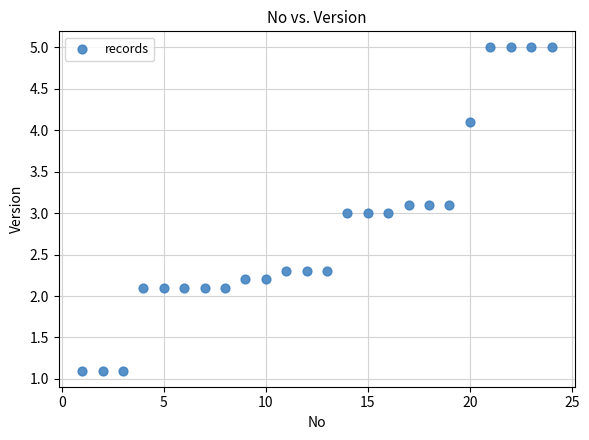

What is the range of Y values (max minus min)?

3.9